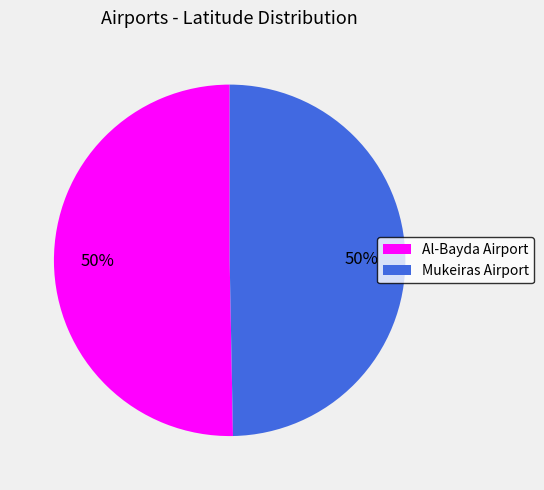

To the nearest percent, what percentage of the pie is Al-Bayda Airport?

50%